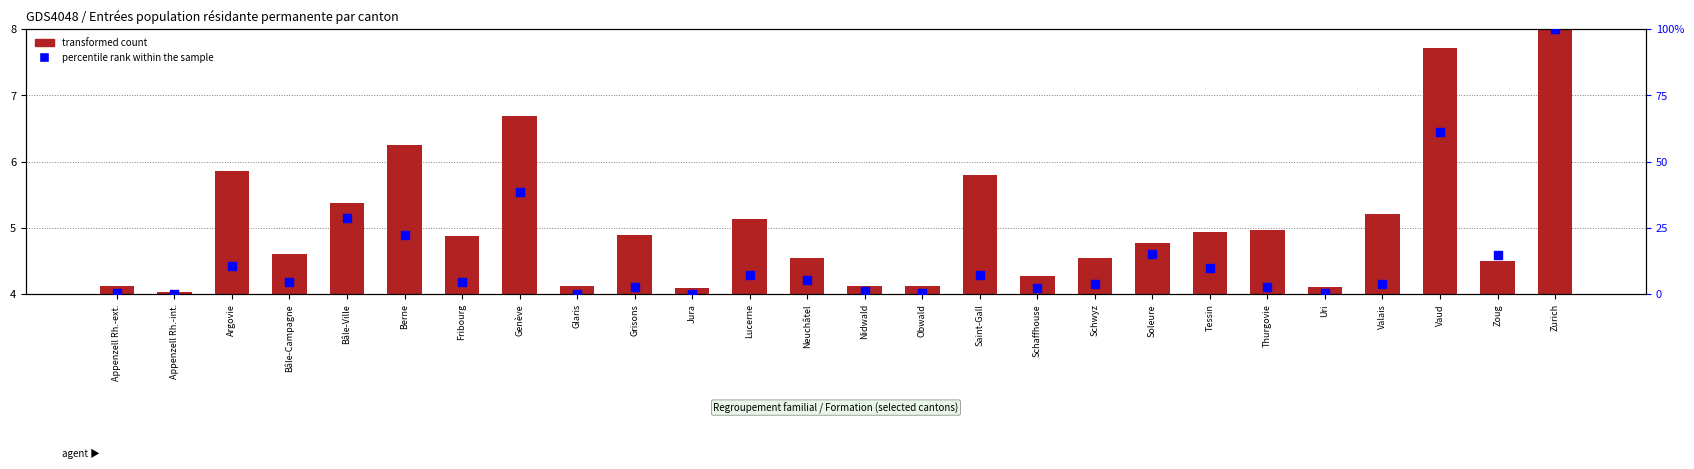

At which category is the sum across all series the highest?

Zurich